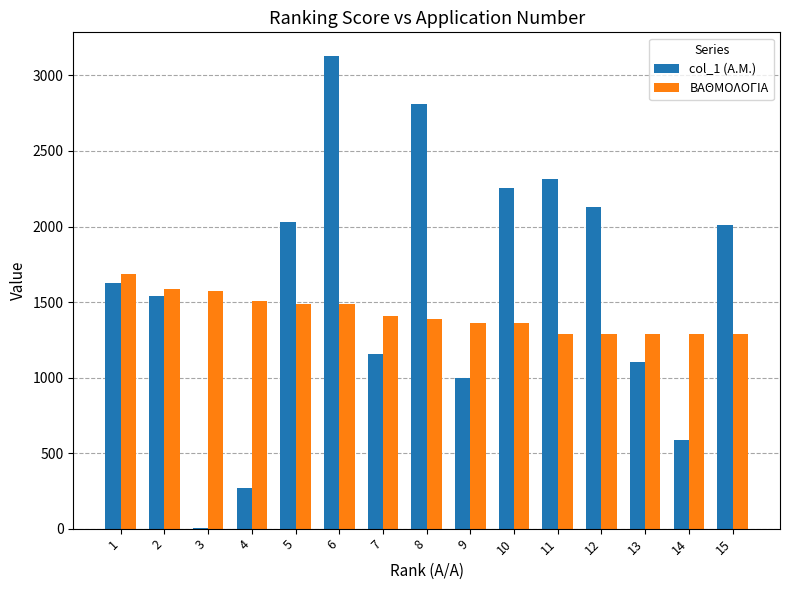

What value does the col_1 (A.M.) series have at 2?

1540